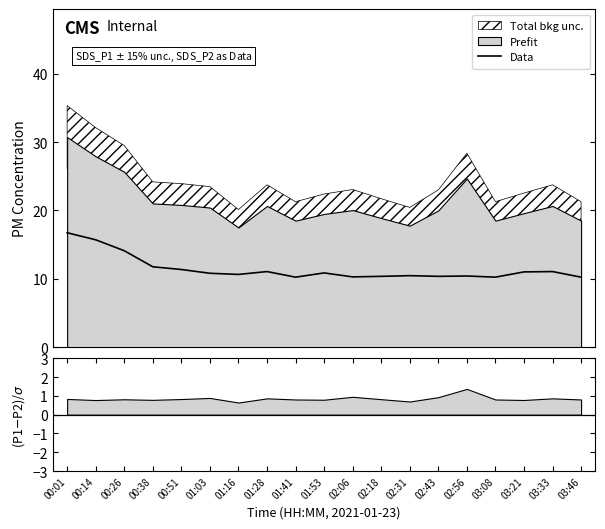

Reading right to left, list all the values displayed in this chart.

03:46=10.2	03:33=11.1	03:21=11.0	03:08=10.2	02:56=10.4	02:43=10.3	02:31=10.4	02:18=10.3	02:06=10.3	01:53=10.8	01:41=10.2	01:28=11.1	01:16=10.6	01:03=10.8	00:51=11.3	00:38=11.8	00:26=14.1	00:14=15.7	00:01=16.7